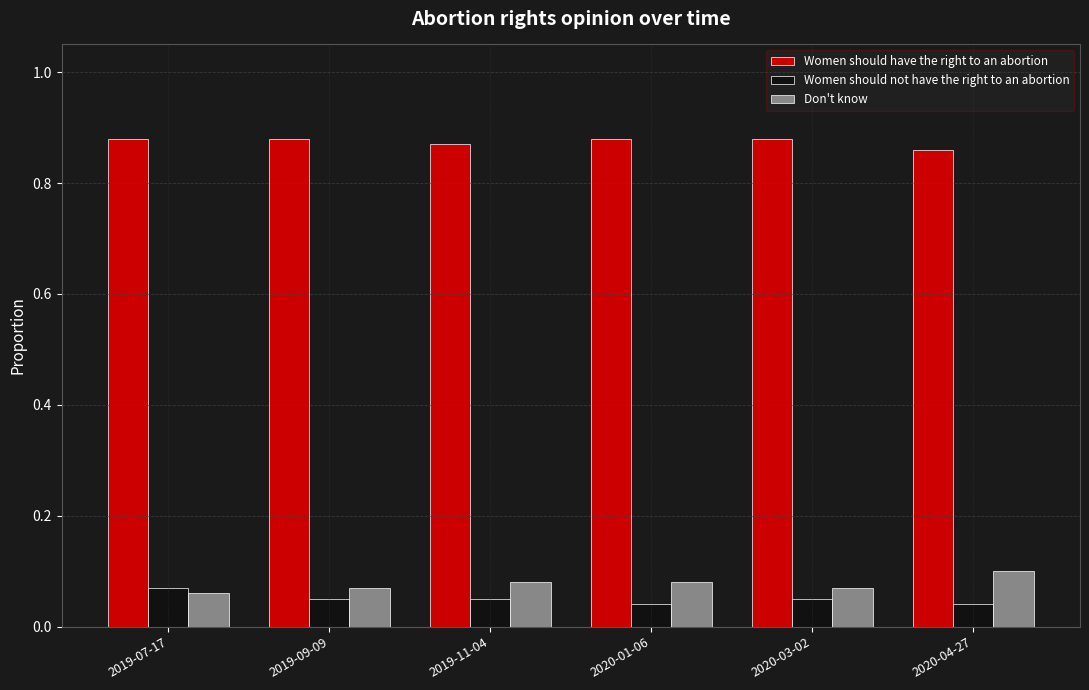

What is the sum of all Women should not have the right to an abortion values?

0.3